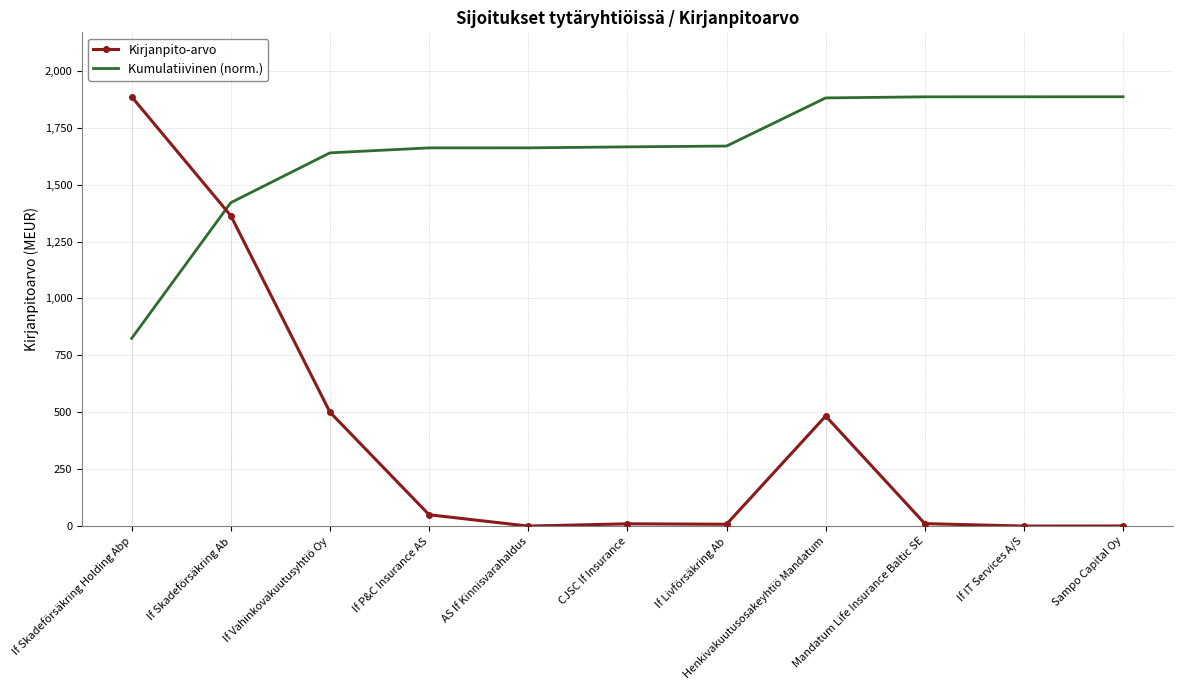

At If IT Services A/S, list the series in order from smallest to largest.

Kirjanpito-arvo, Kumulatiivinen (norm.)